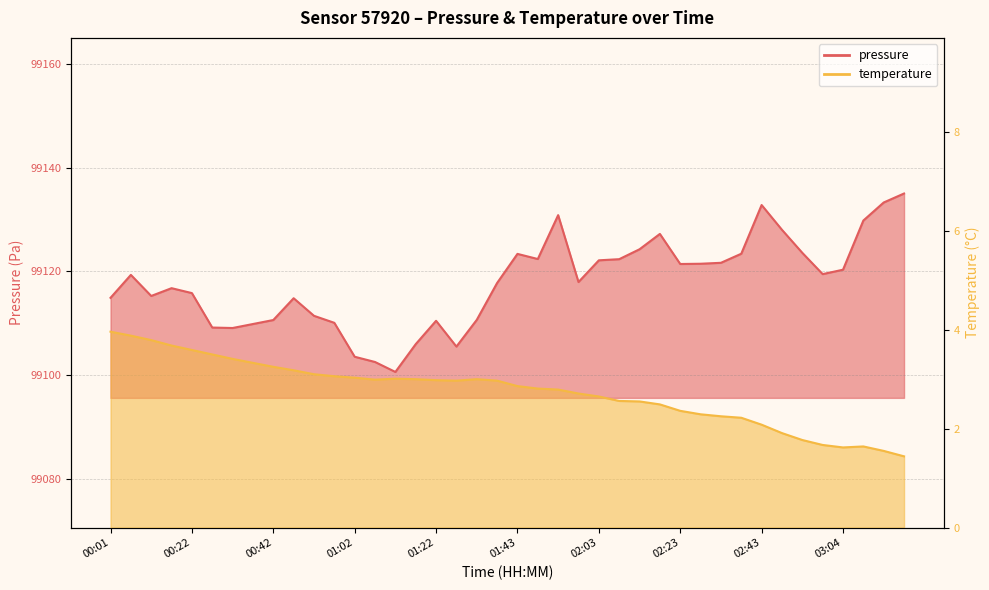

What is the sum of all temperature values?

109.9